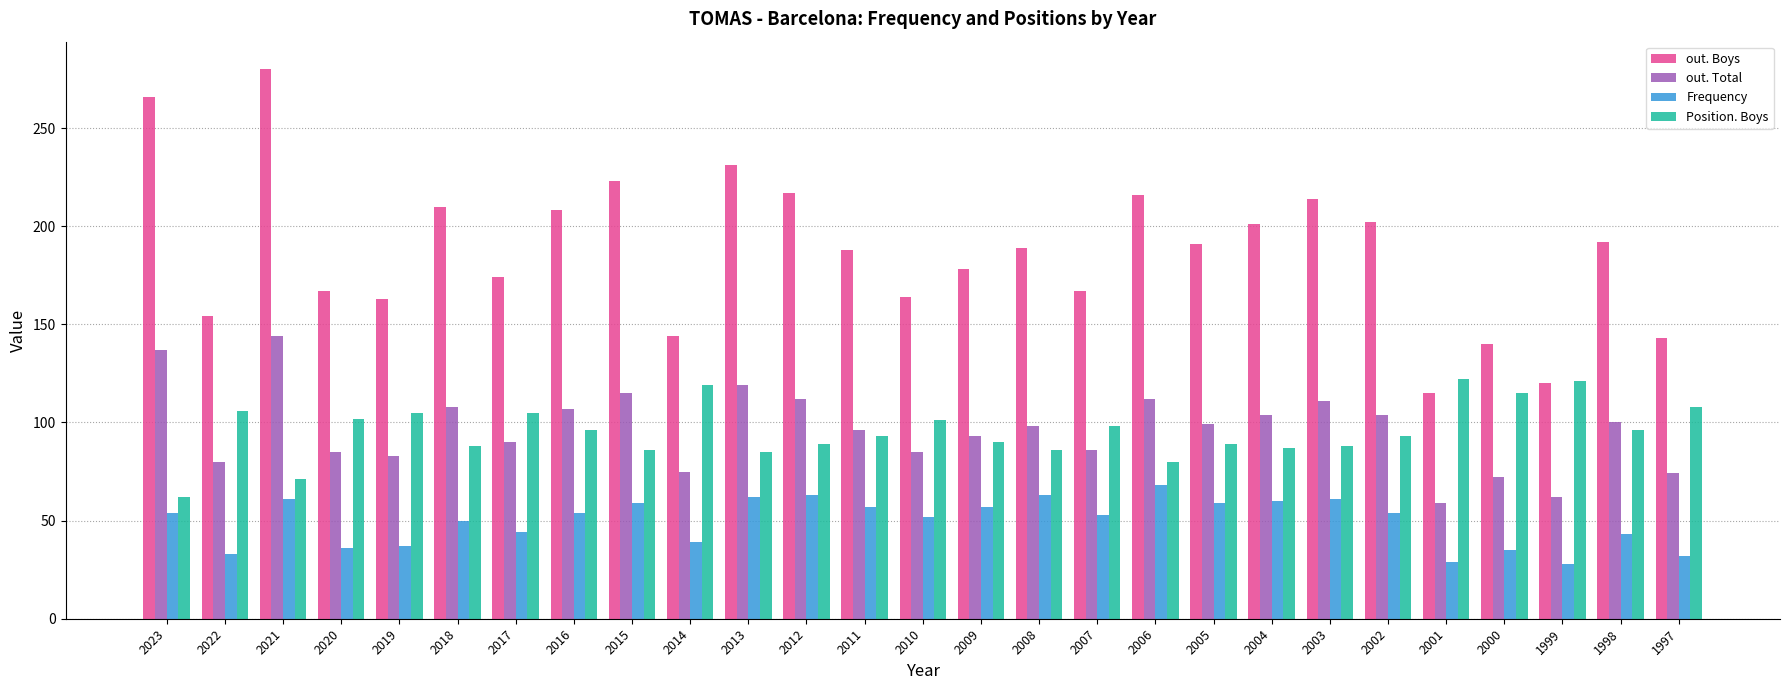

What is the average value of the out. Boys series?

187